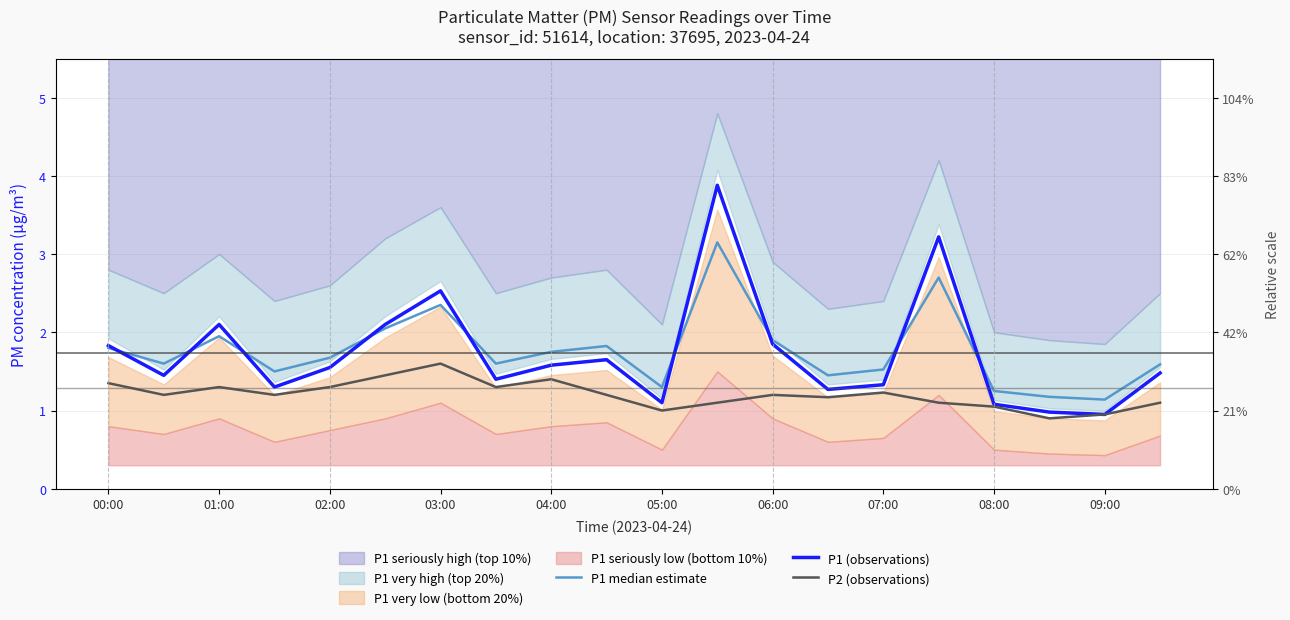

Reading left to right, transcribe all the data shown in this chart.

P1 median estimate: 1.8	1.6	1.9	1.5	1.7	2.1	2.4	1.6	1.8	1.8	1.3	3.1	1.9	1.4	1.5	2.7	1.2	1.2	1.1	1.6
P1 (observations): 1.8	1.4	2.1	1.3	1.6	2.1	2.5	1.4	1.6	1.6	1.1	3.9	1.9	1.3	1.3	3.2	1.1	1.0	0.9	1.5
P2 (observations): 1.4	1.2	1.3	1.2	1.3	1.4	1.6	1.3	1.4	1.2	1.0	1.1	1.2	1.2	1.2	1.1	1.1	0.9	0.9	1.1